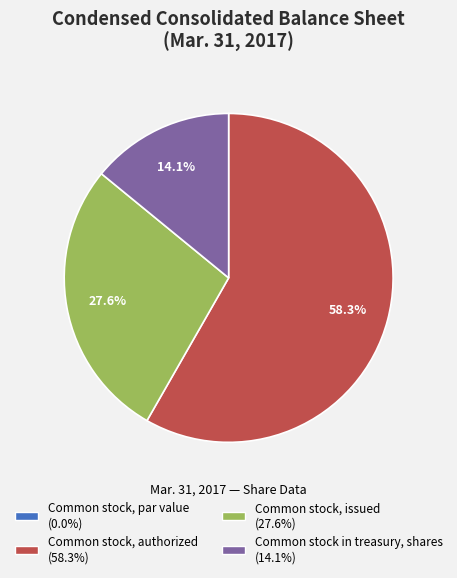

To the nearest percent, what percentage of the pie is Common stock in treasury, shares?

14%